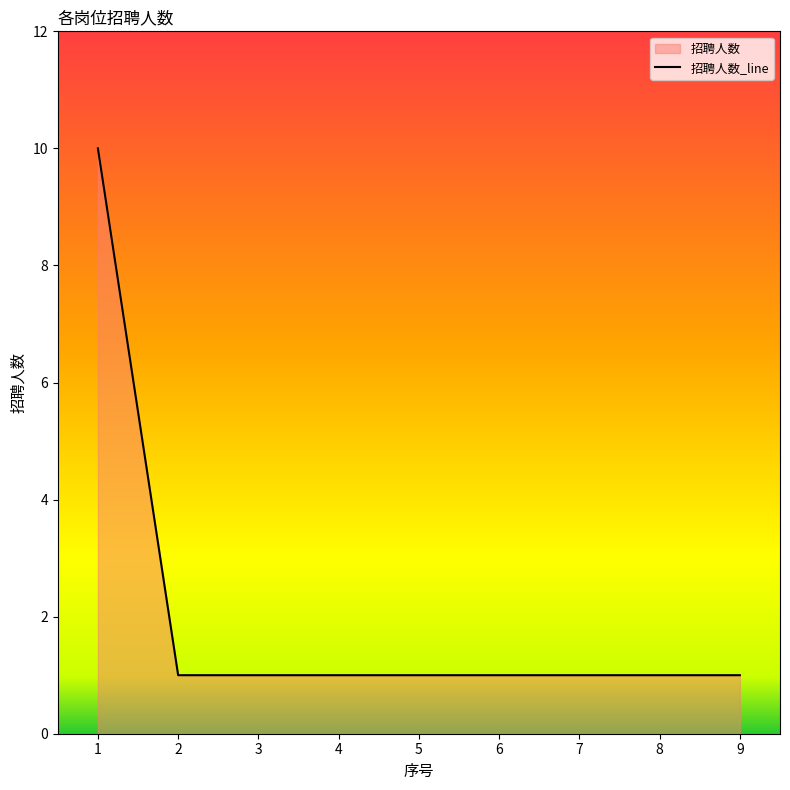

What is the maximum value shown in the chart?

10